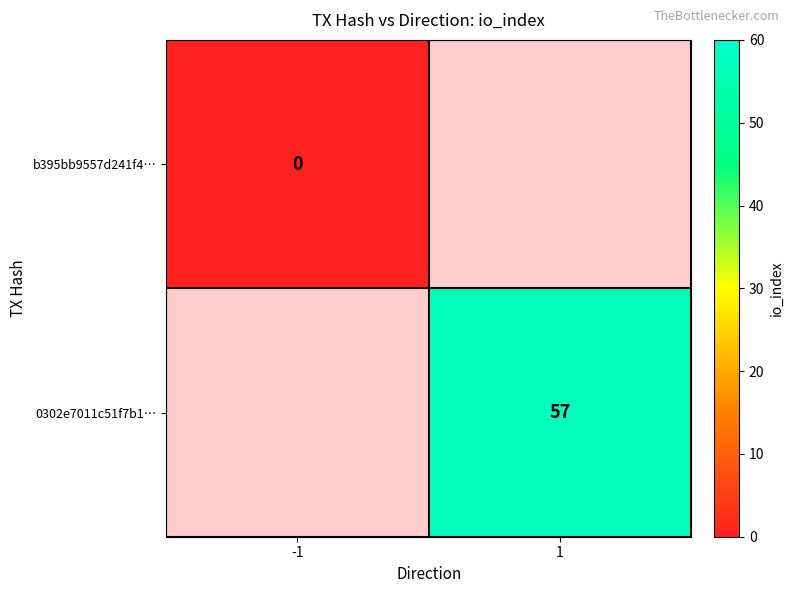

The 0302e7011c51f7b1… series shows 22 at 1. True or false?

False